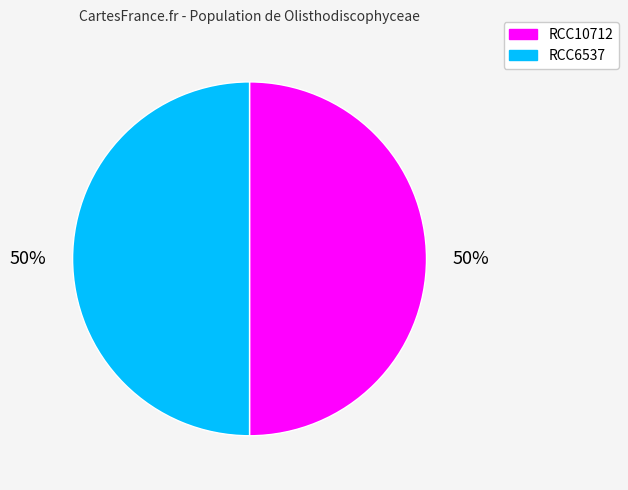

Do RCC10712 and RCC6537 together represent more than half of the pie?

Yes